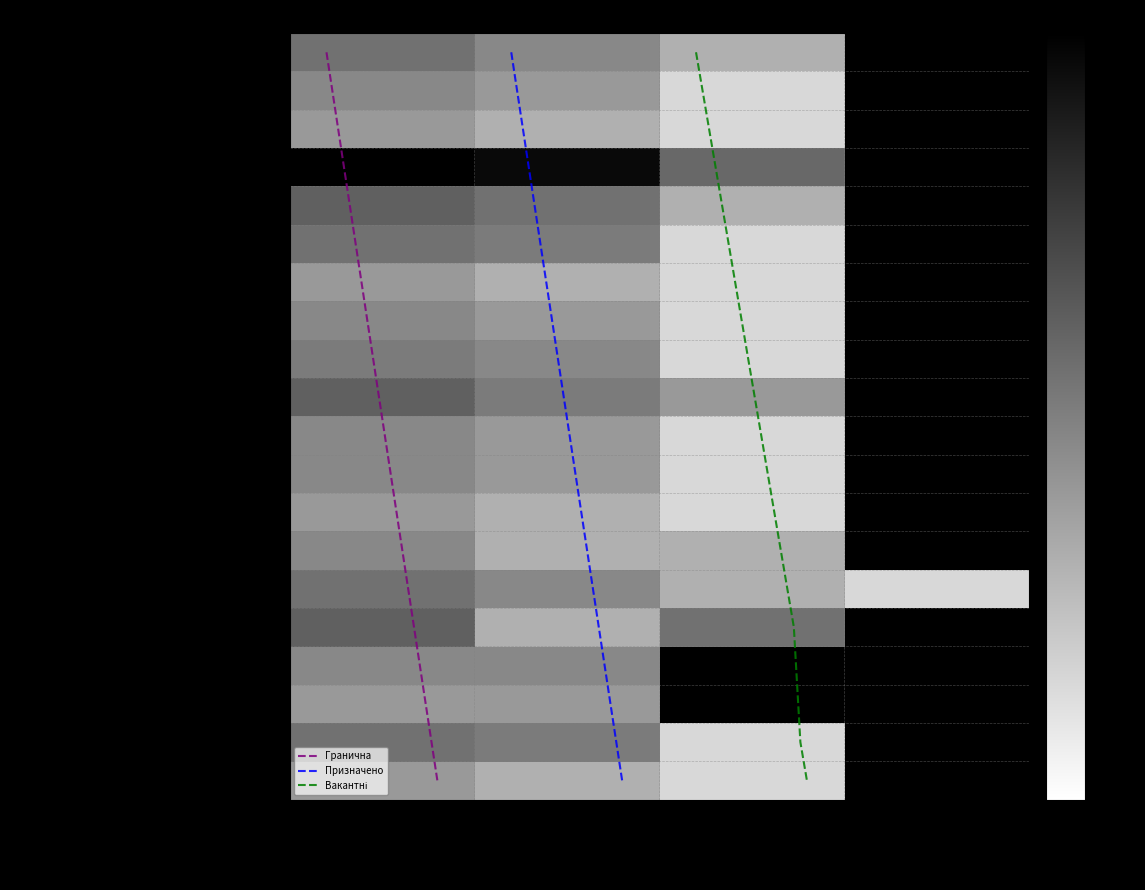

Reading right to left, transcribe all the data shown in this chart.

Бершадський районний суд: 0	2	4	6
Тростянецький районний суд: 0	1	3	4
Чечельницький районний суд: 0	1	2	3
Вінницький міський суд: 0	7	36	43
Вінницький районний суд: 0	2	6	8
Гайсинський районний суд: 0	1	5	6
Ладижинський міський суд: 0	1	2	3
Теплицький районний суд: 0	1	3	4
Барський районний суд: 0	1	4	5
Жмеринський міськрайонний суд: 0	3	5	8
Іллінецький районний суд: 0	1	3	4
Липовецький районний суд: 0	1	3	4
Оратівський районний суд: 0	1	2	3
Погребищенський районний суд: 0	2	2	4
Калинівський районний суд: 1	2	4	6
Козятинський міськрайонний суд: 0	6	2	8
Крижопільський районний суд: 0	0	4	4
Піщанський районний суд: 0	0	3	3
Могилів-Подільський міськрайонний суд: 0	1	5	6
Мурованокуриловецький районний суд: 0	1	2	3